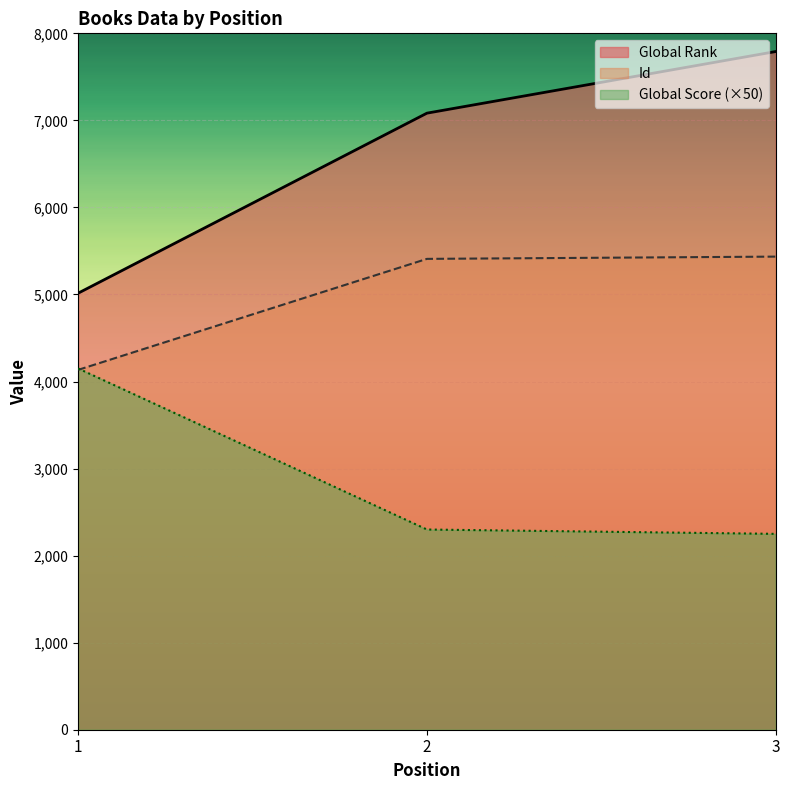

Where does the Id series first go above 5409?

3